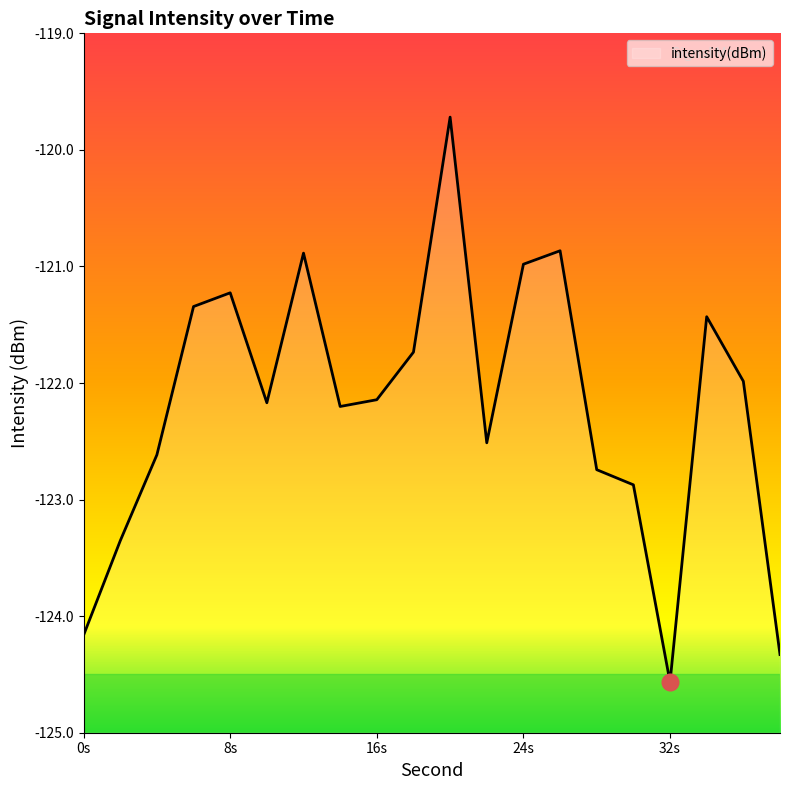

At which category does the data reach its first local valley?

10